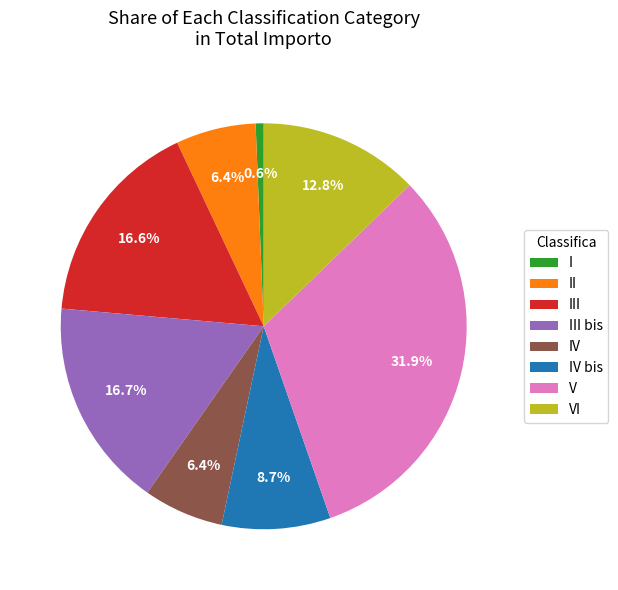

To the nearest percent, what is the difference between the IV bis and IV slice percentages?

2%